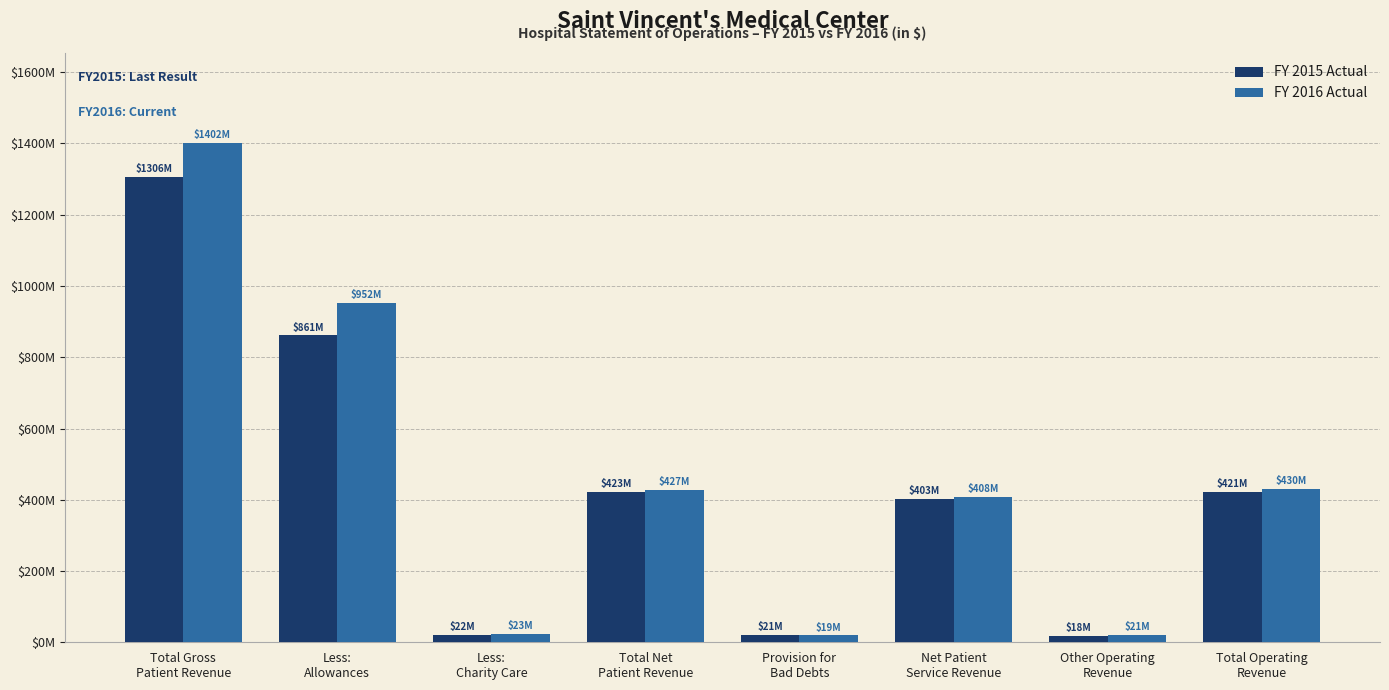

Does the chart contain stacked bars?

No